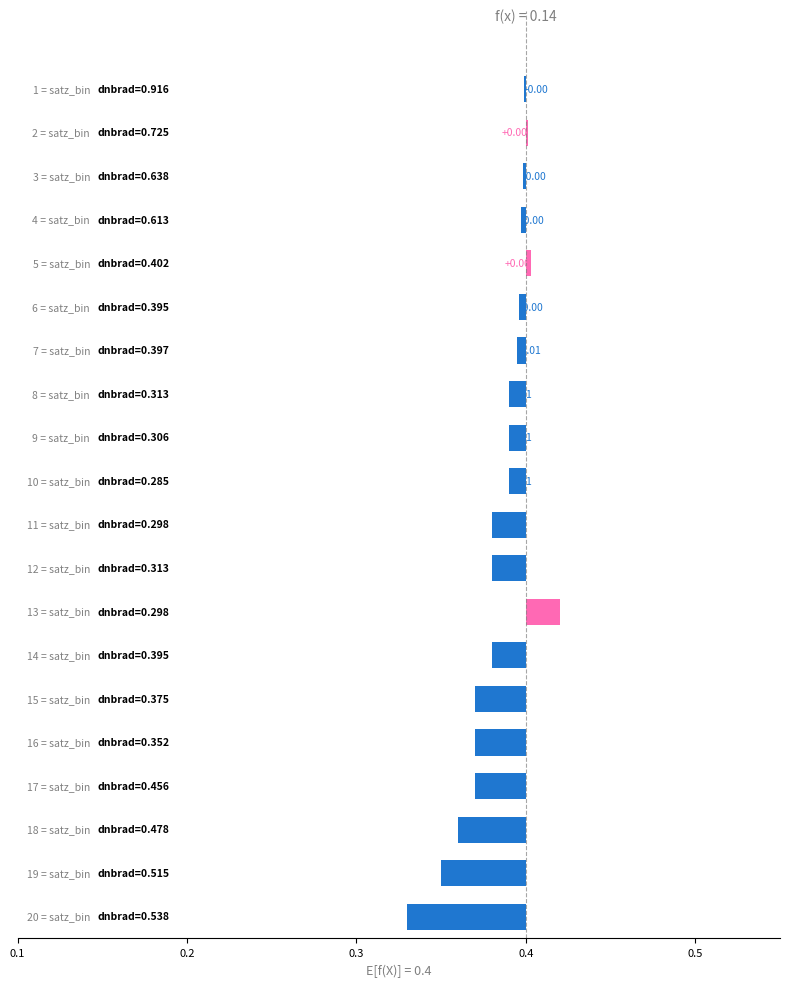

The value at 15 is 0.0. True or false?

False